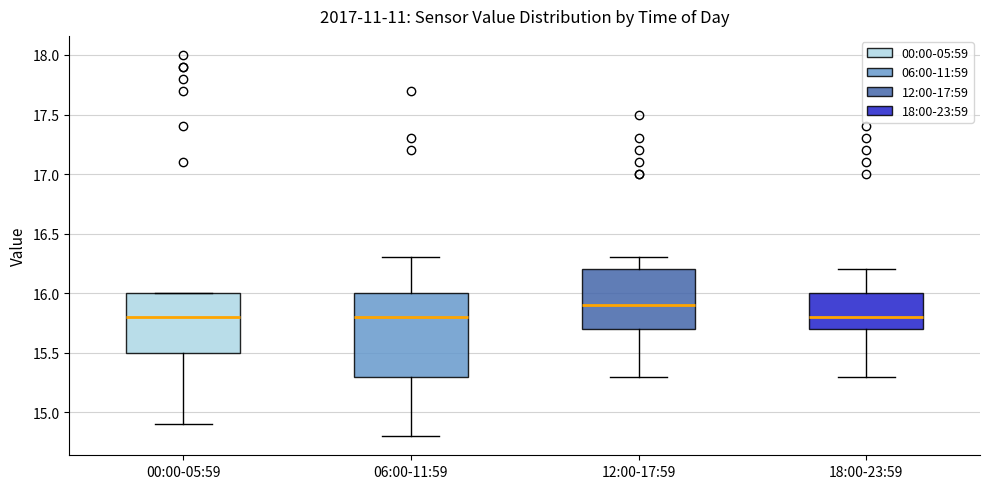

Reading left to right, read every box against the y-axis: the position of its median line, the range the box covers, and the ends of its whiskers. The values are not printed on the chart, so give them approximately, as read against the axis.

00:00-05:59: median 15.8, box 15.5 to 16.0, whiskers 14.9 to 16.0
06:00-11:59: median 15.8, box 15.3 to 16.0, whiskers 14.8 to 16.3
12:00-17:59: median 15.9, box 15.7 to 16.2, whiskers 15.3 to 16.3
18:00-23:59: median 15.8, box 15.7 to 16.0, whiskers 15.3 to 16.2